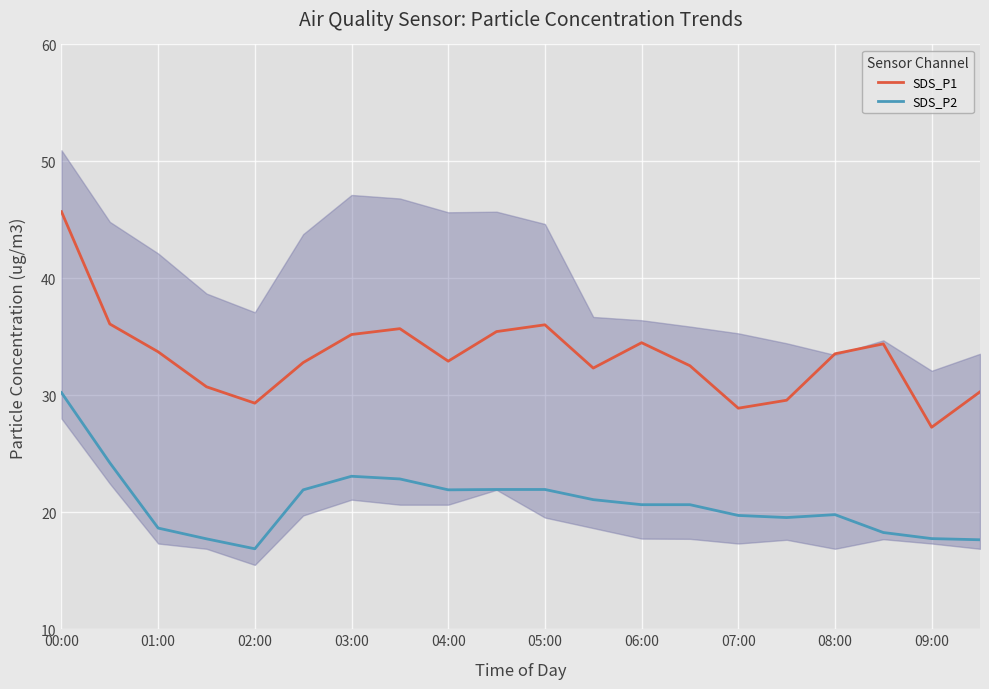

What is the difference between the SDS_P1 values at 11 and 15?

2.8